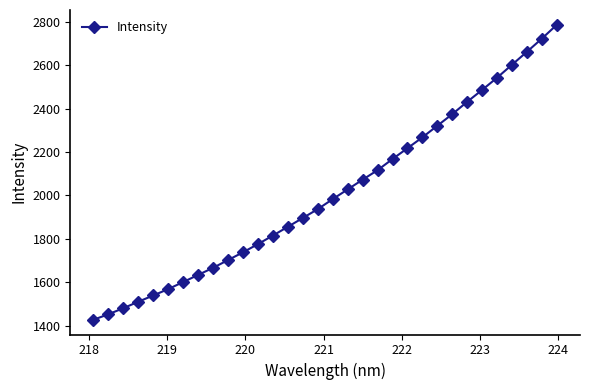

What is the sum of all values?

64387.8